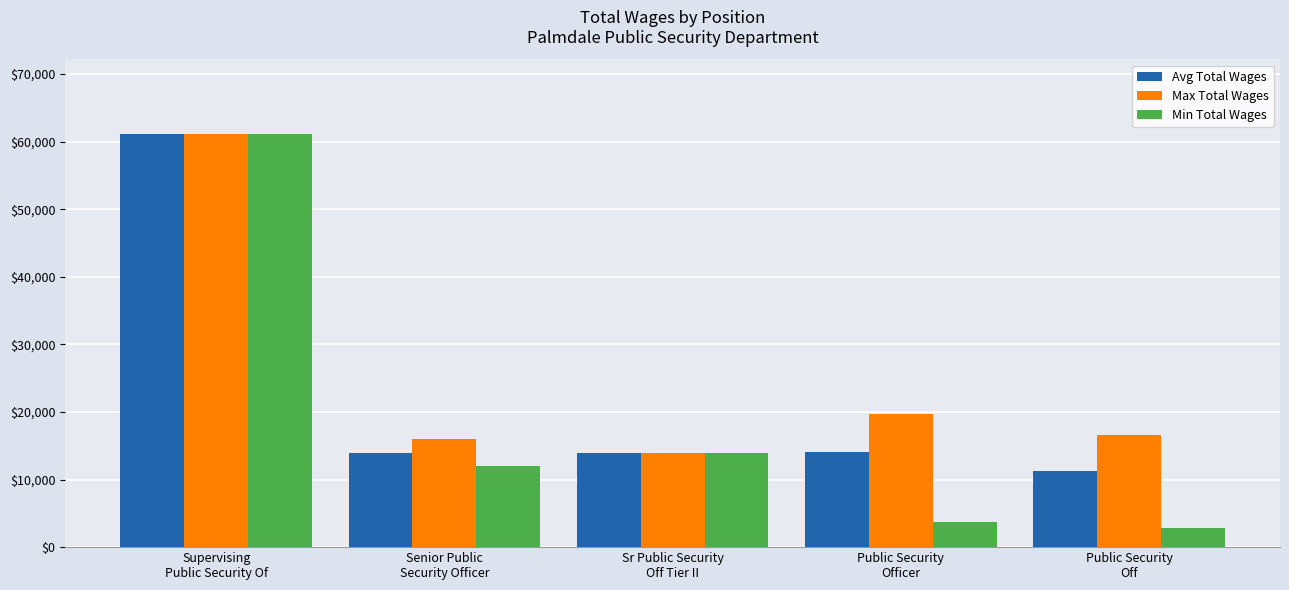

What is the difference between the highest and lowest values at Senior Public
Security Officer?

4000.0